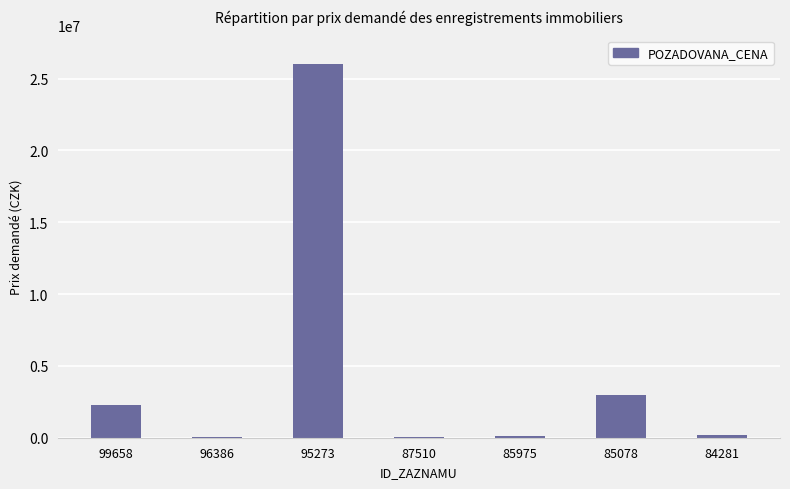

Where is the data nearest to the value 13021350?

85078